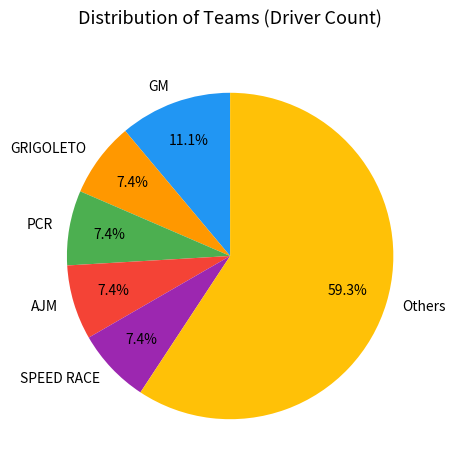

Is there a majority slice in this chart?

Yes